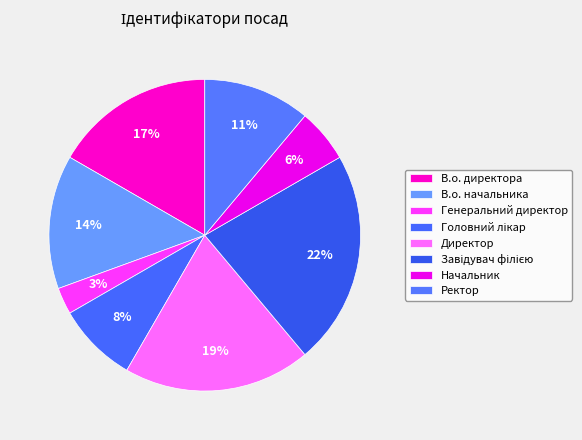

How many slices are in this pie chart?

8